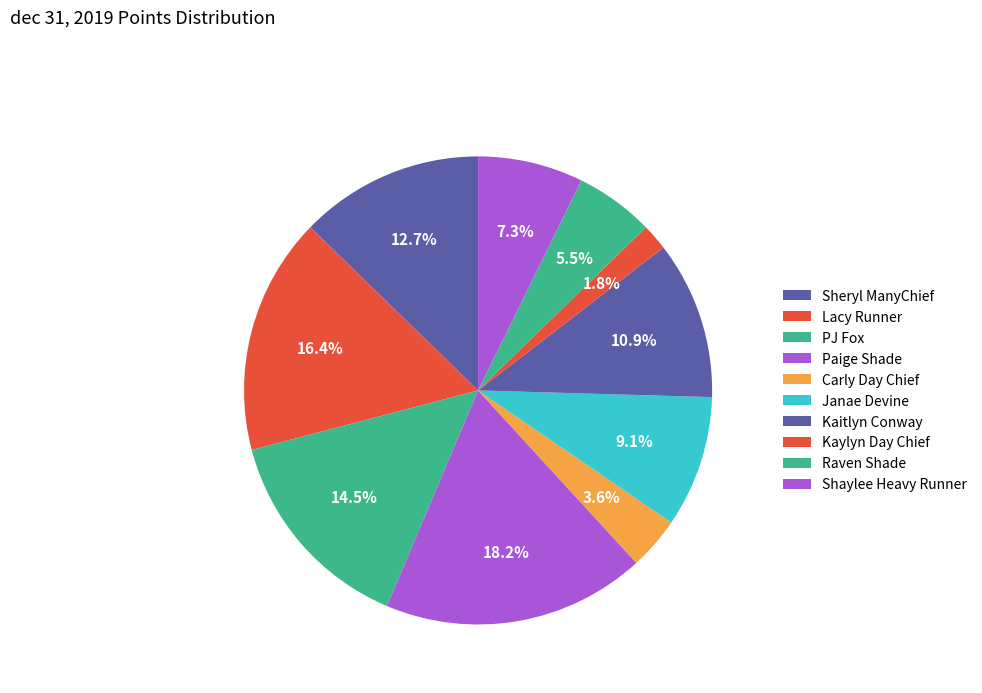

How many segments does this pie chart have?

10